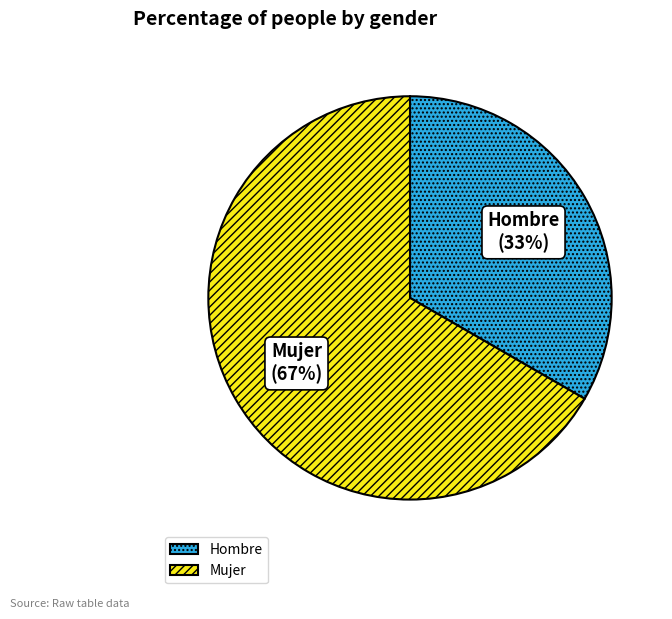

Combined, do Mujer and Hombre account for over 50%?

Yes